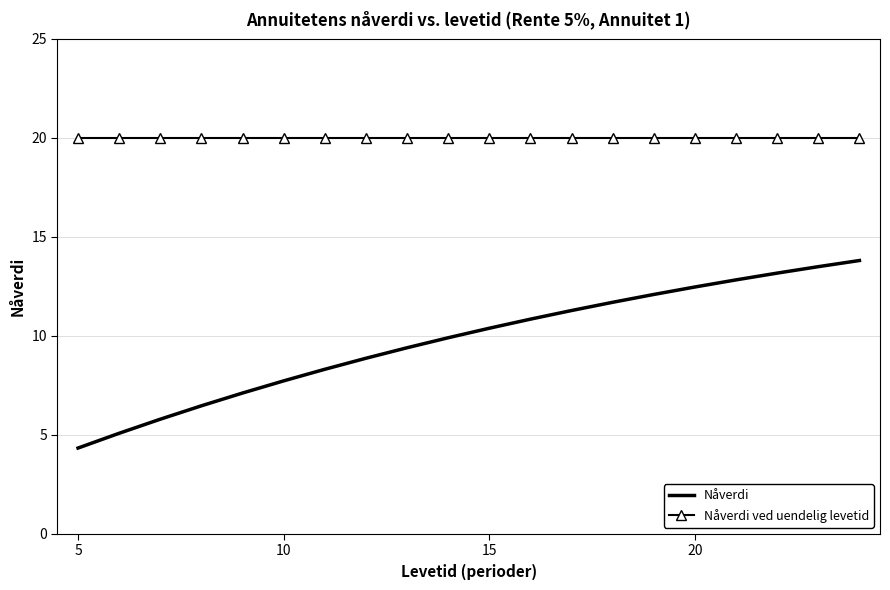

Rank the series by their average value, from highest to lowest.

Nåverdi ved uendelig levetid, Nåverdi